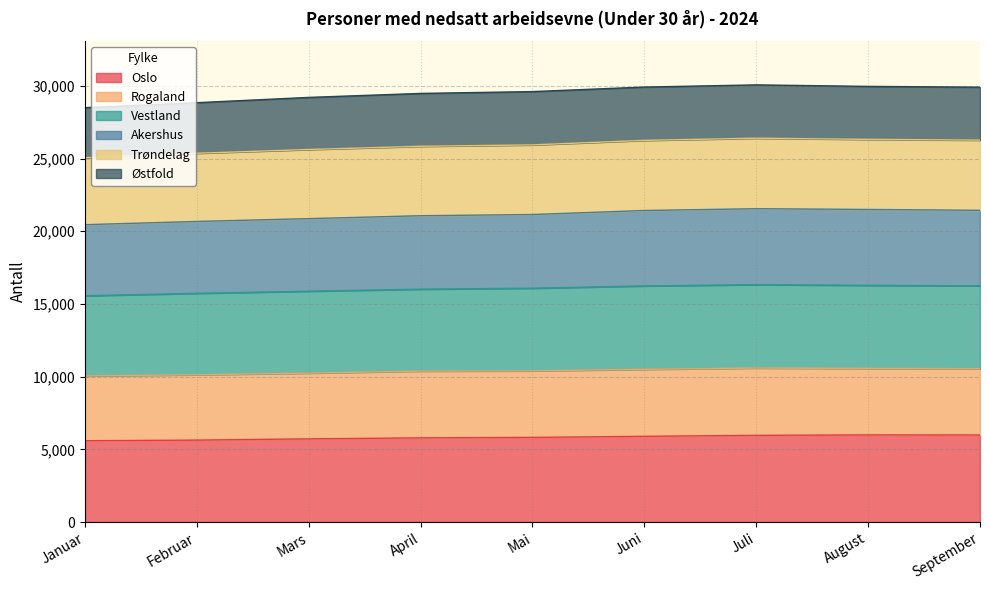

What is the approximate value of Oslo at Mai, to the nearest 5?

5820